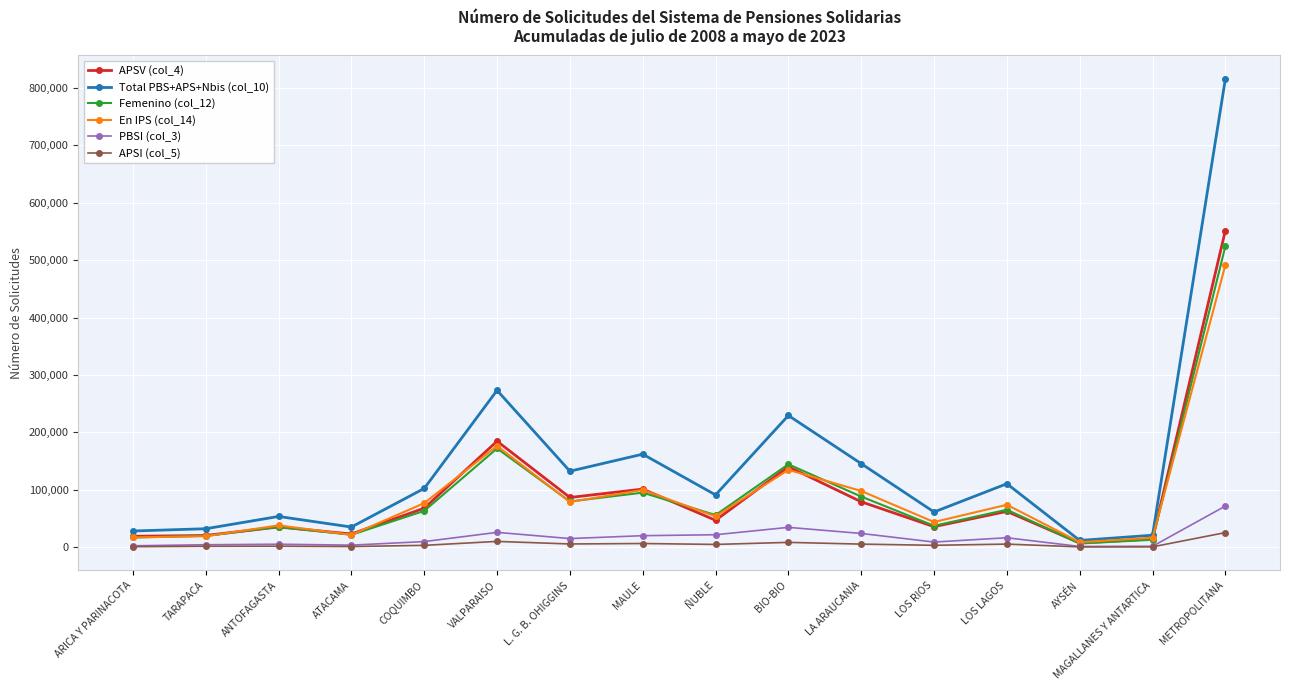

What position from the right is TARAPACA?

15